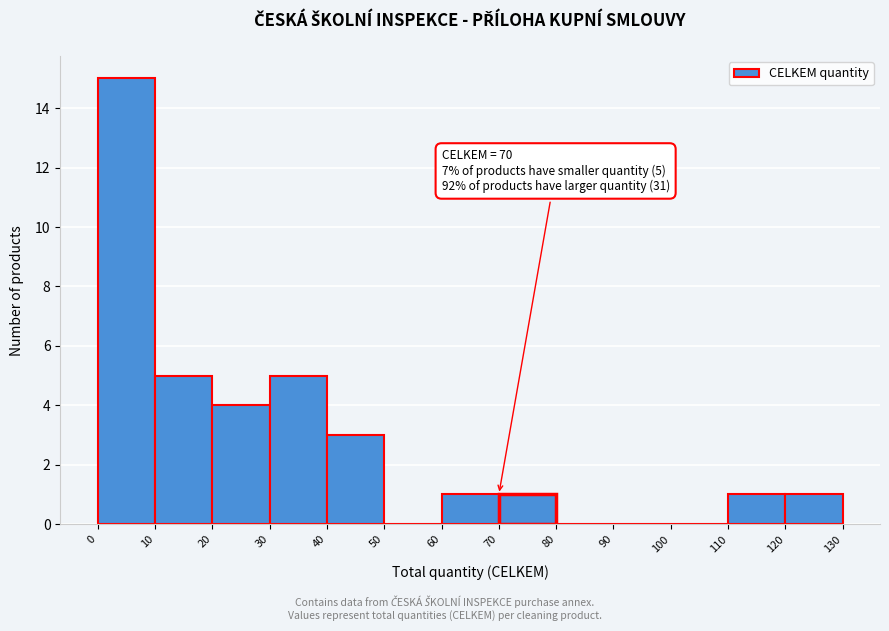

Which range on the x-axis has the tallest bar?

0 to 10